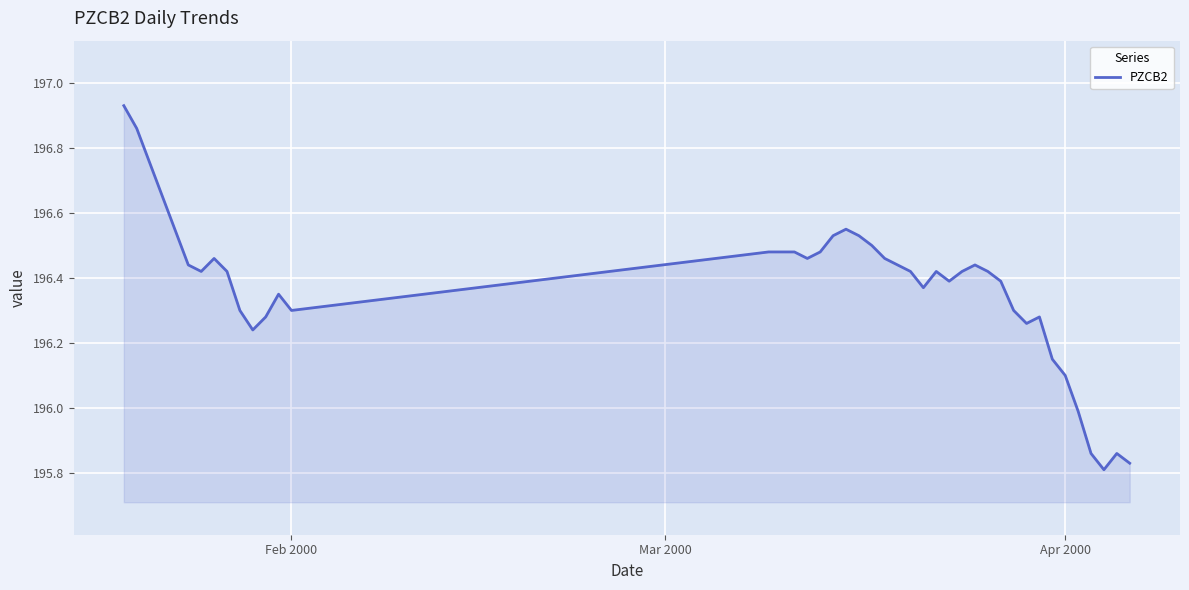

How many lines are shown in the chart?

1